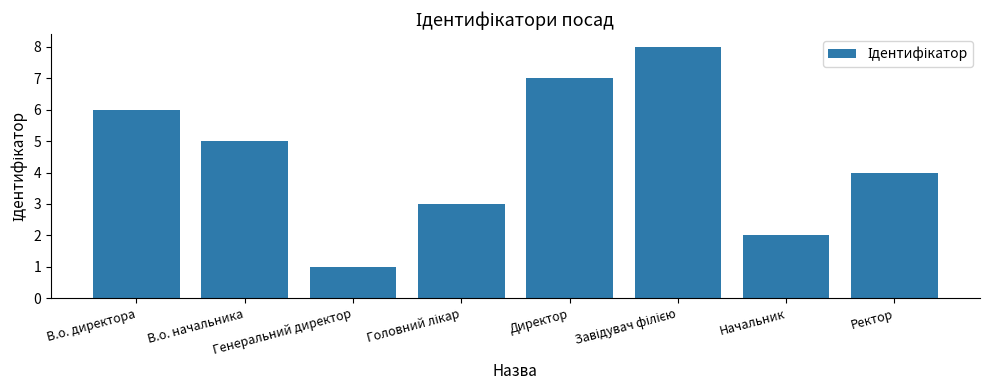

What is the label of the 8th bar from the left?

Ректор